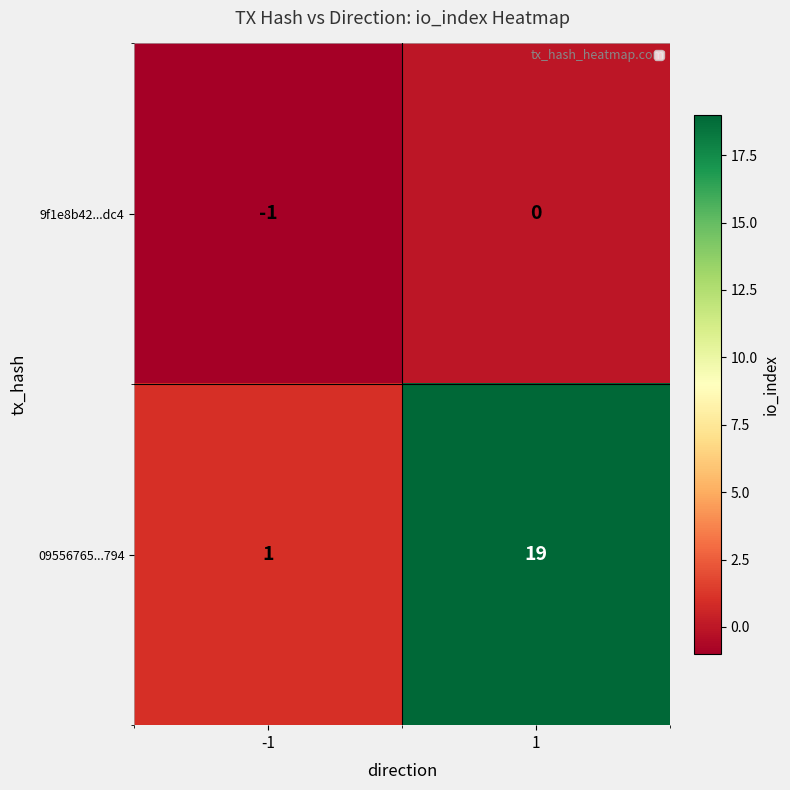

What is the difference between the highest and lowest values at 1?

19